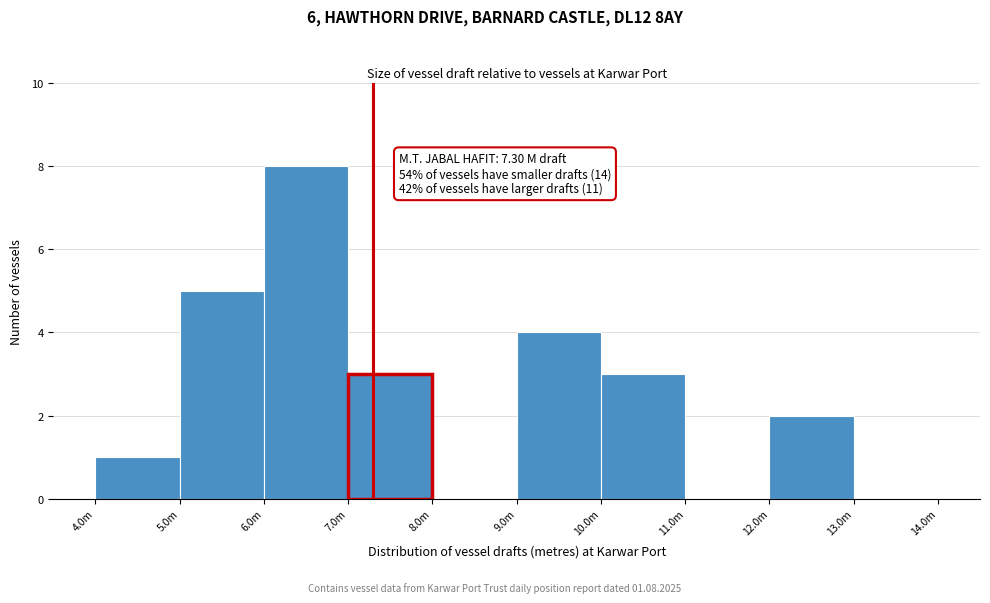

Reading left to right, what are all the values shown in this chart?

4.0m=1	5.0m=5	6.0m=8	7.0m=3	8.0m=0	9.0m=4	10.0m=3	11.0m=0	12.0m=2	13.0m=0